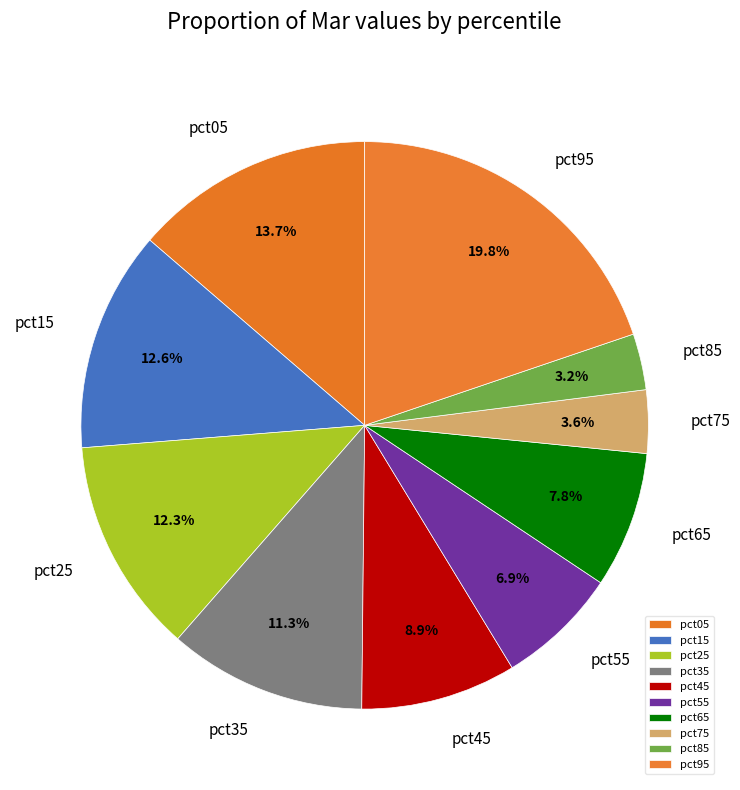

Does pct25 represent more than half of the total?

No